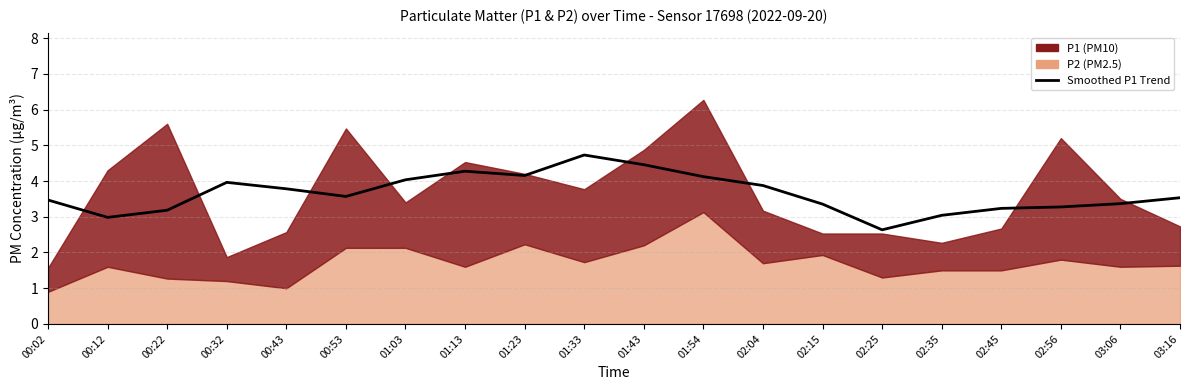

What is the label of the 11th point from the left?

01:43